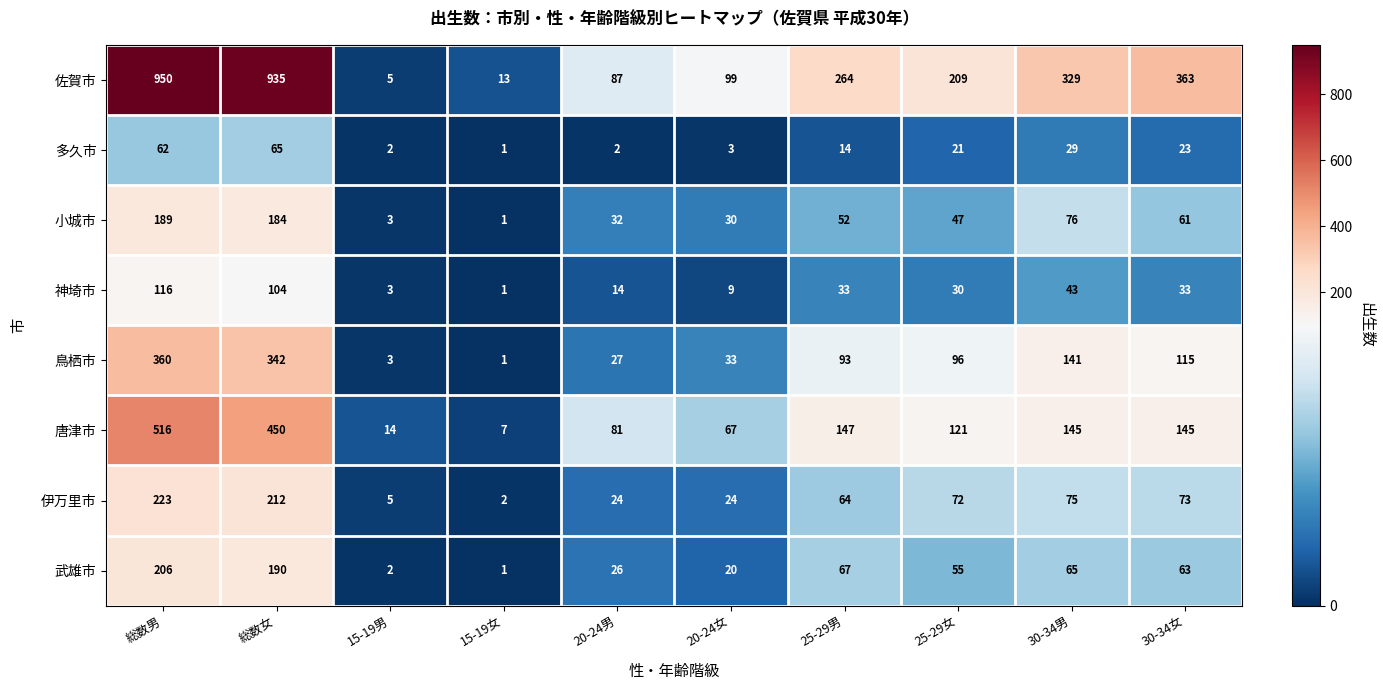

List the series in order of their peak value, highest first.

佐賀市, 唐津市, 鳥栖市, 伊万里市, 武雄市, 小城市, 神埼市, 多久市